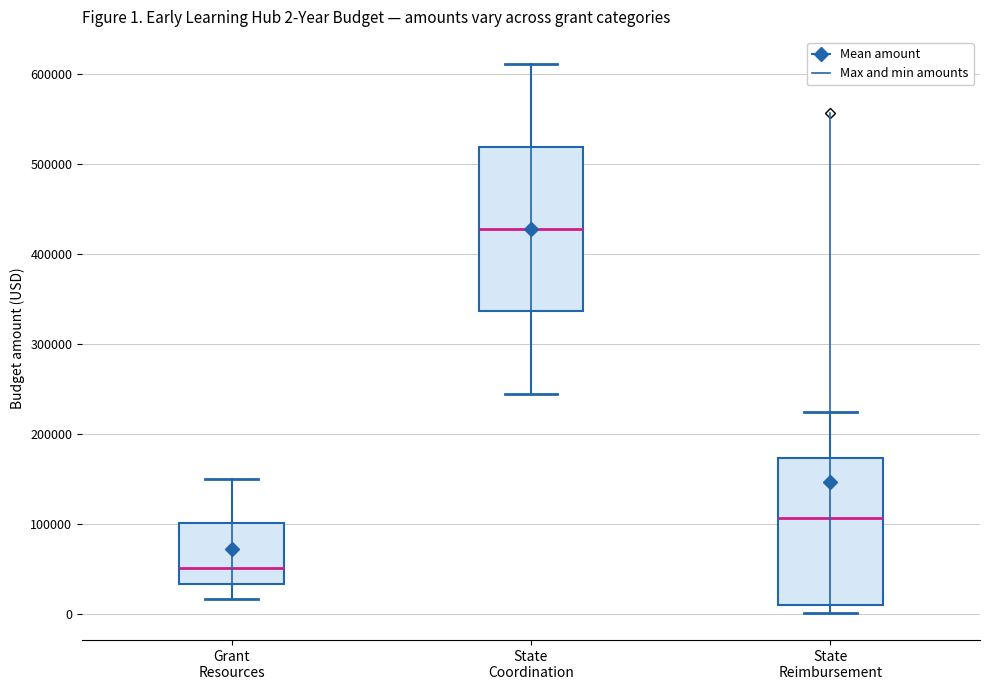

Comparing the boxes themselves (not the whiskers), which one is the tallest?

State Coordination